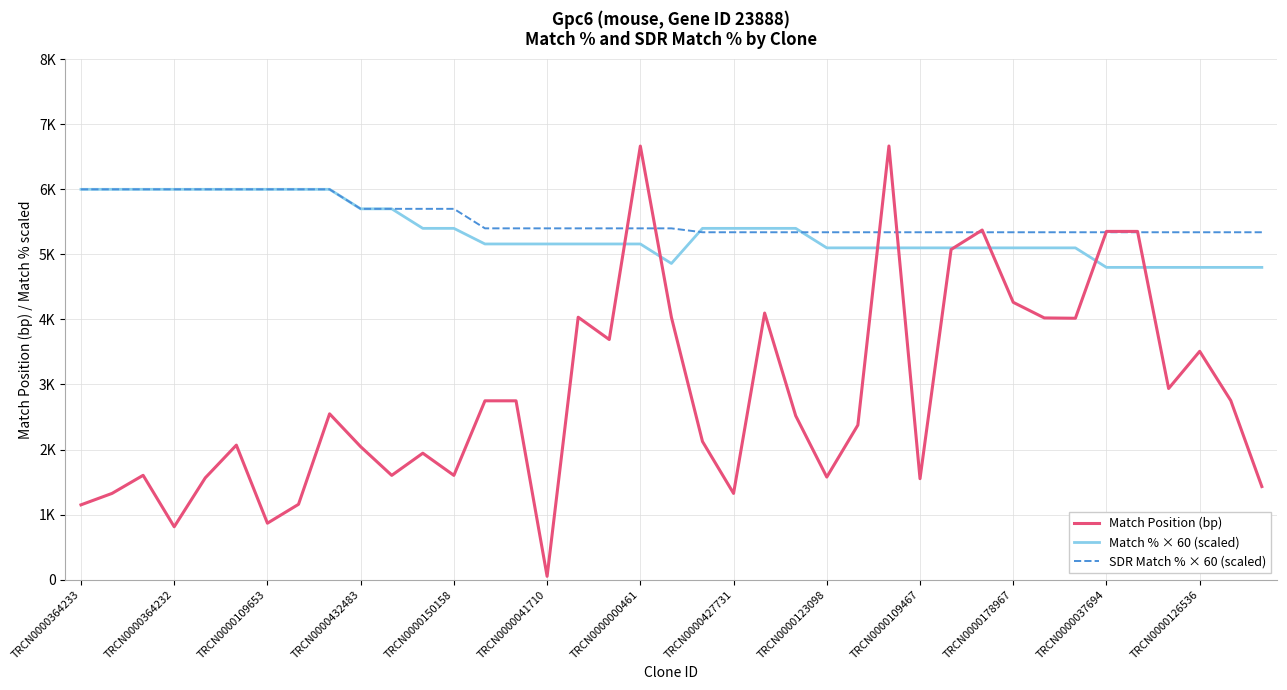

What is the difference between the maximum and minimum values in the Match Position (bp) series?

6615